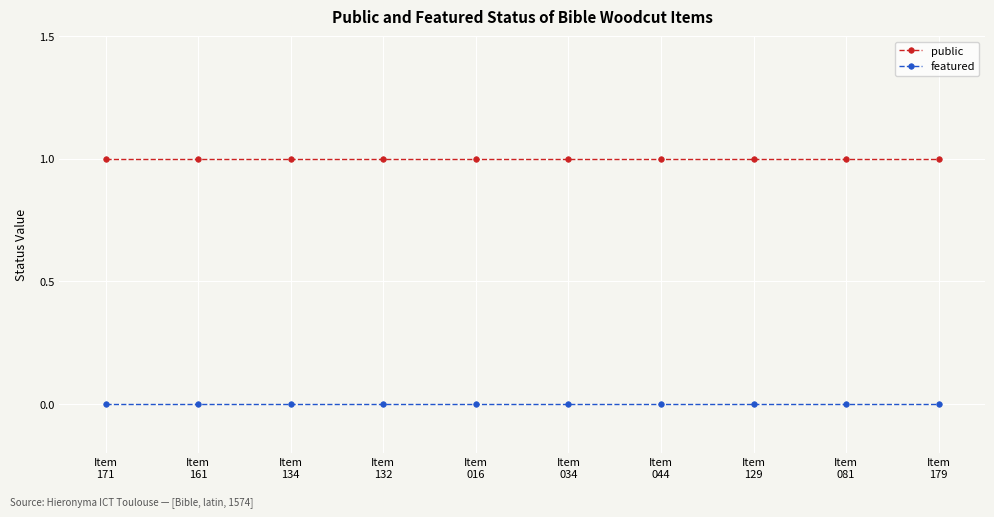

What is the value of the public point at the 9th from the left?

1